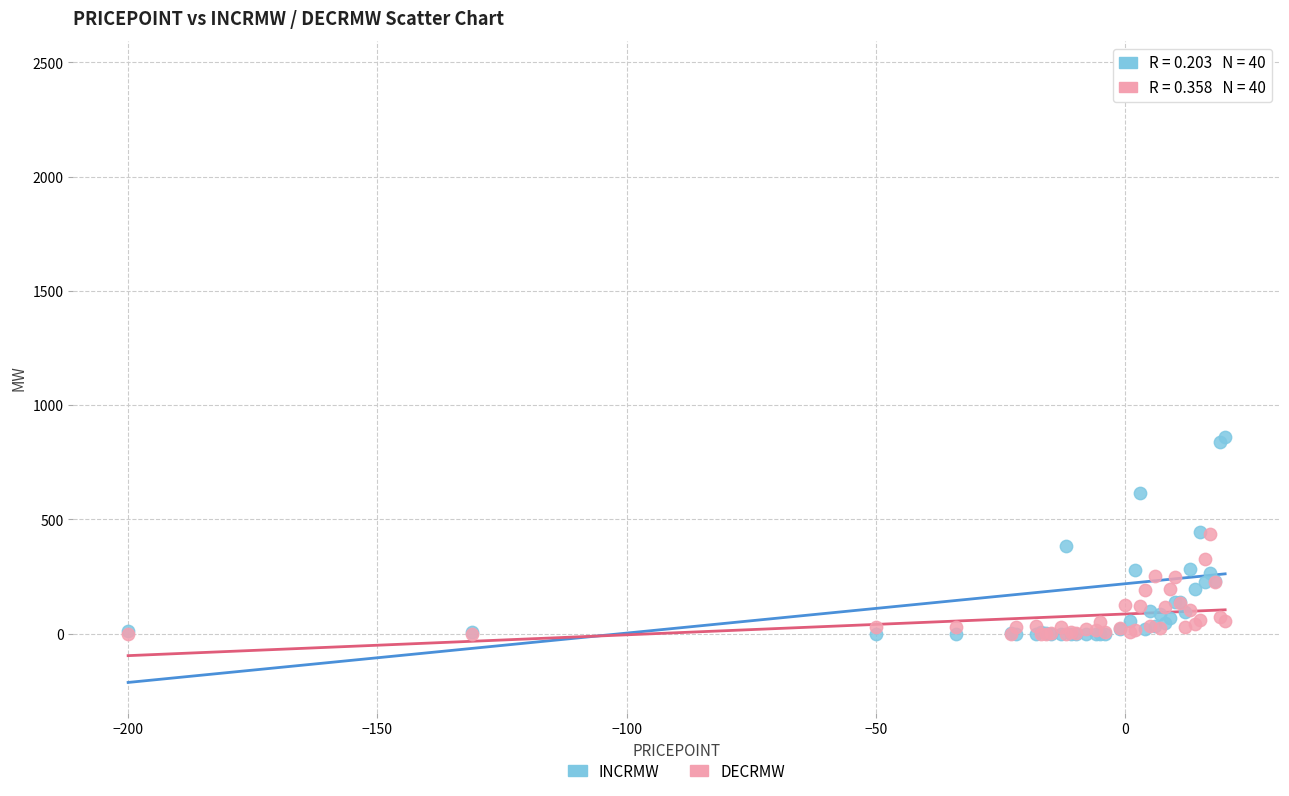

What are all the series names shown in the legend?

INCRMW, DECRMW